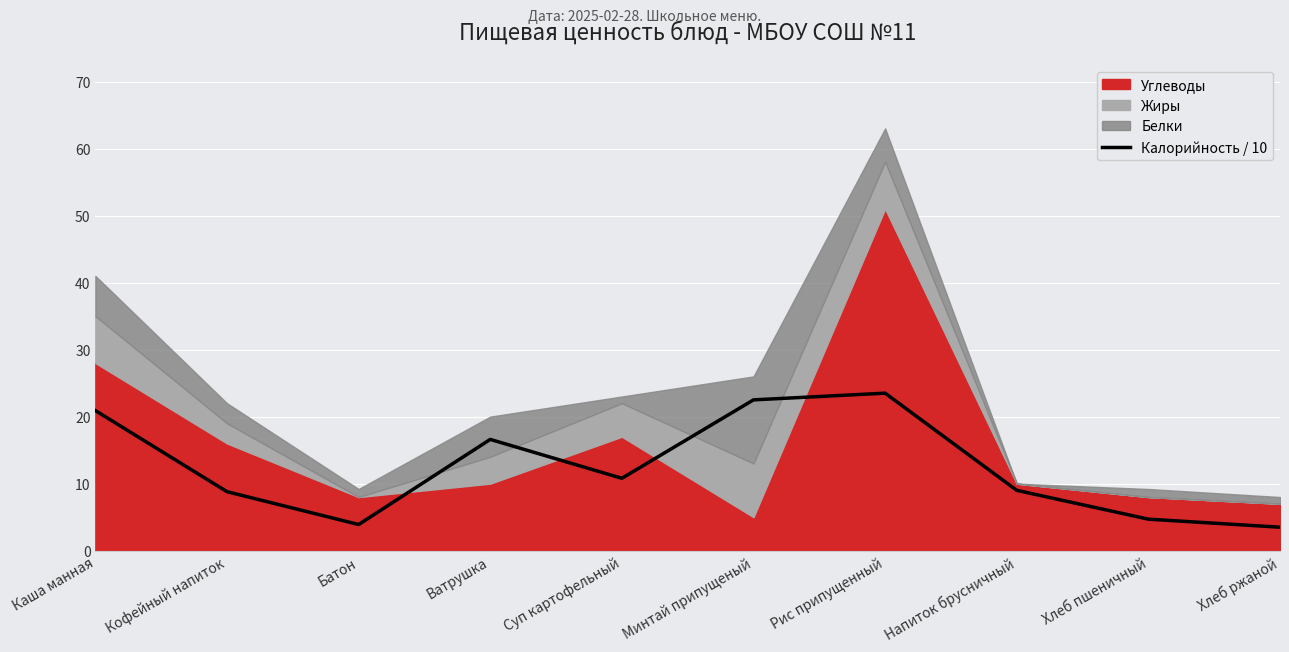

What is the lowest value of the Калорийность / 10 series?

3.5